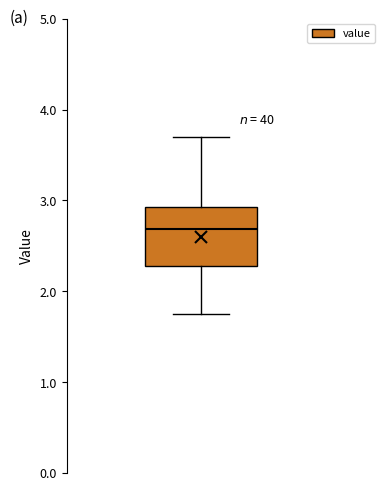

Where does the upper whisker of the box end on the y-axis? The values are not printed on the chart, so give them approximately, as read against the axis.

3.7